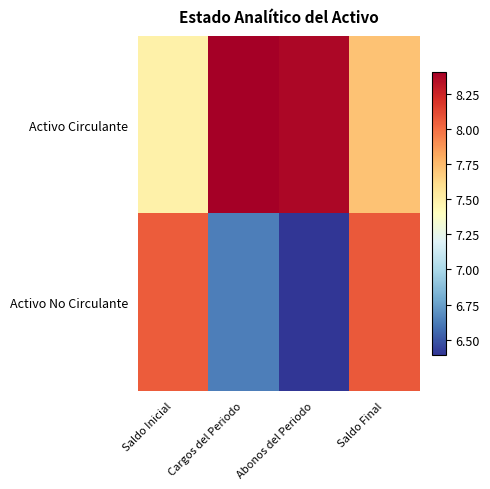

Which series has the largest total across all categories?

Activo Circulante